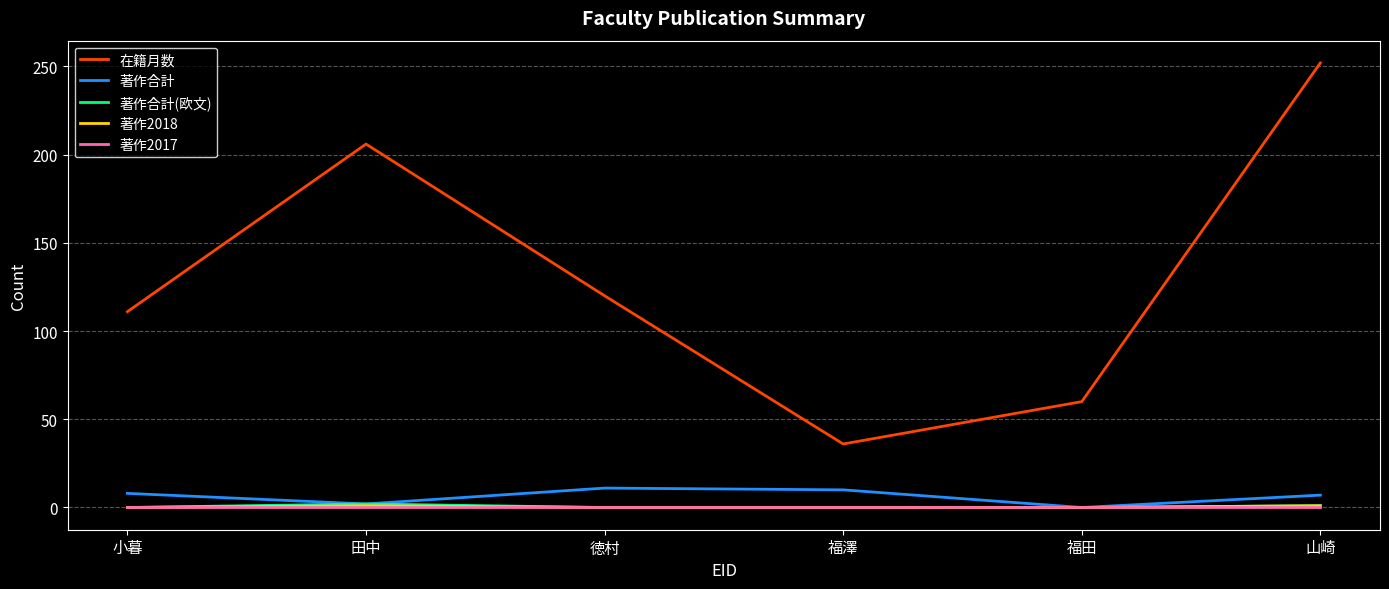

At how many categories does at least one series exceed 246?

1